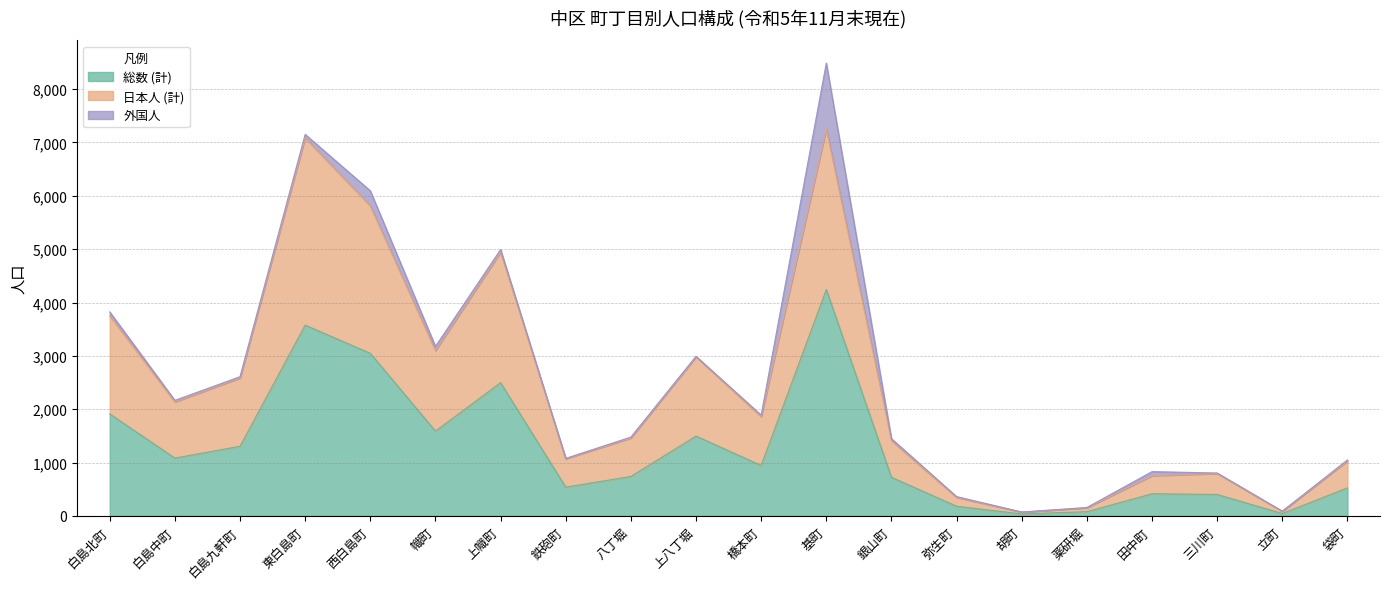

Where is 日本人 (計) nearest to the value 3663?

白島北町